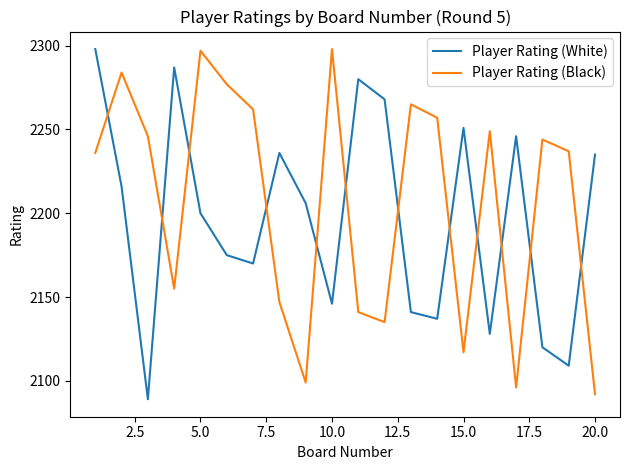

How many interior local valleys does the Player Rating (Black) series have?

5